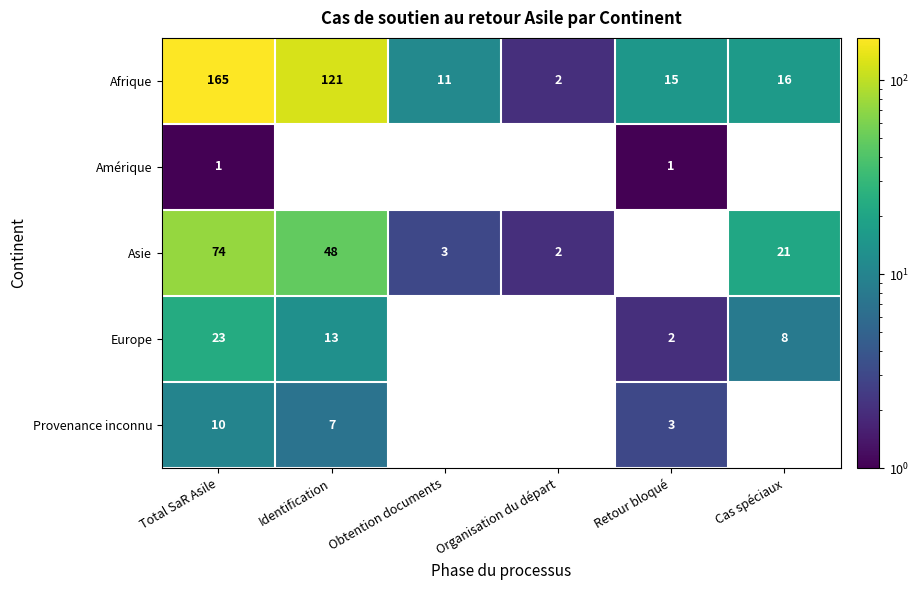

Reading left to right, list all the values displayed in this chart.

Afrique: 165	121	11	2	15	16
Amérique: 1	0	0	0	1	0
Asie: 74	48	3	2	0	21
Europe: 23	13	0	0	2	8
Provenance inconnu: 10	7	0	0	3	0